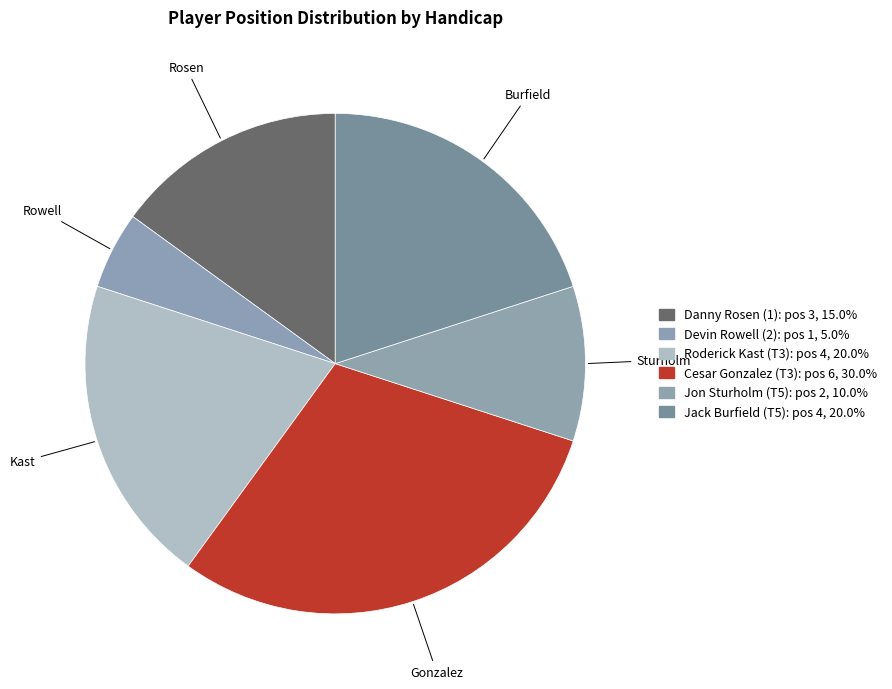

Rank the categories by value from highest to lowest.

Cesar Gonzalez (T3), Roderick Kast (T3), Jack Burfield (T5), Danny Rosen (1), Jon Sturholm (T5), Devin Rowell (2)